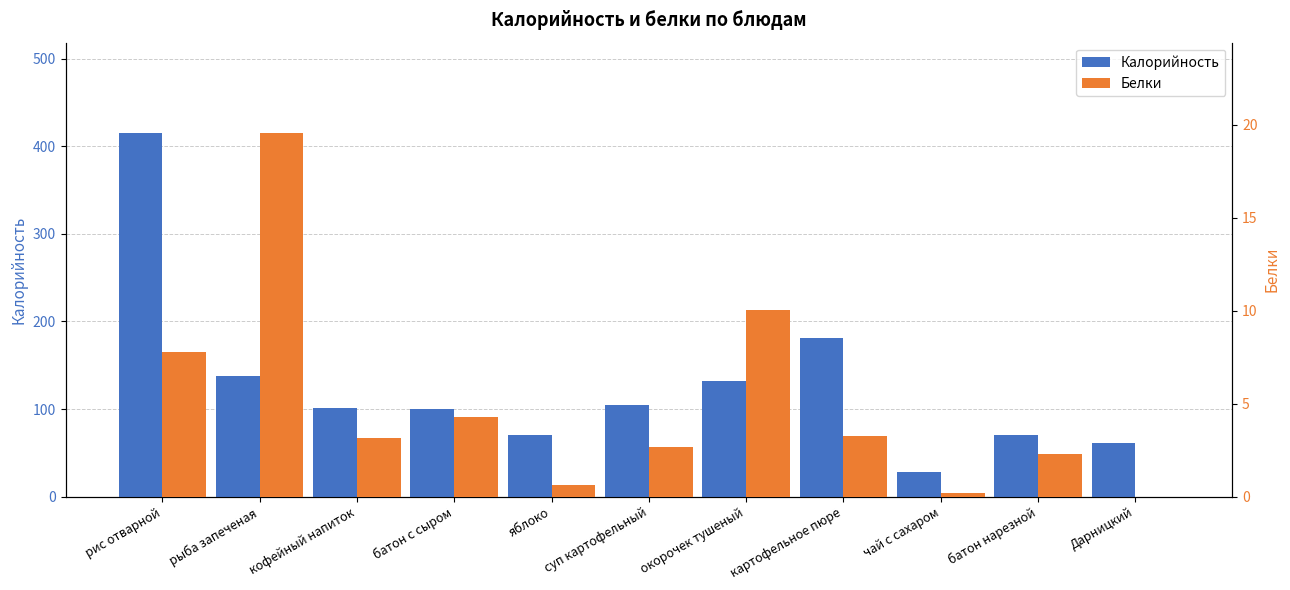

What position from the left is чай с сахаром?

9